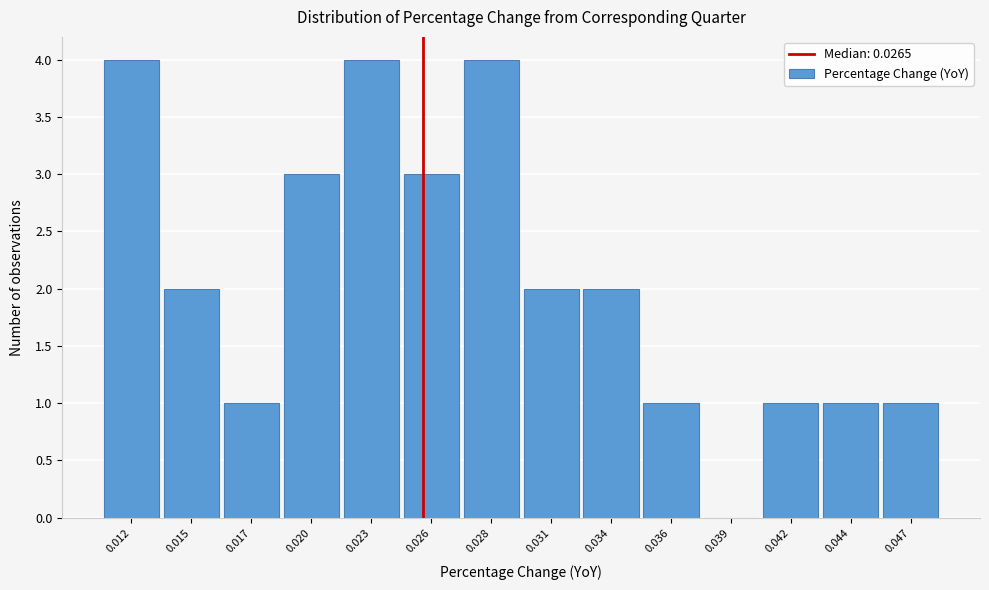

Reading left to right, transcribe all the data shown in this chart.

0.012=4	0.015=2	0.017=1	0.020=3	0.023=4	0.026=3	0.028=4	0.031=2	0.034=2	0.036=1	0.039=0	0.042=1	0.044=1	0.047=1